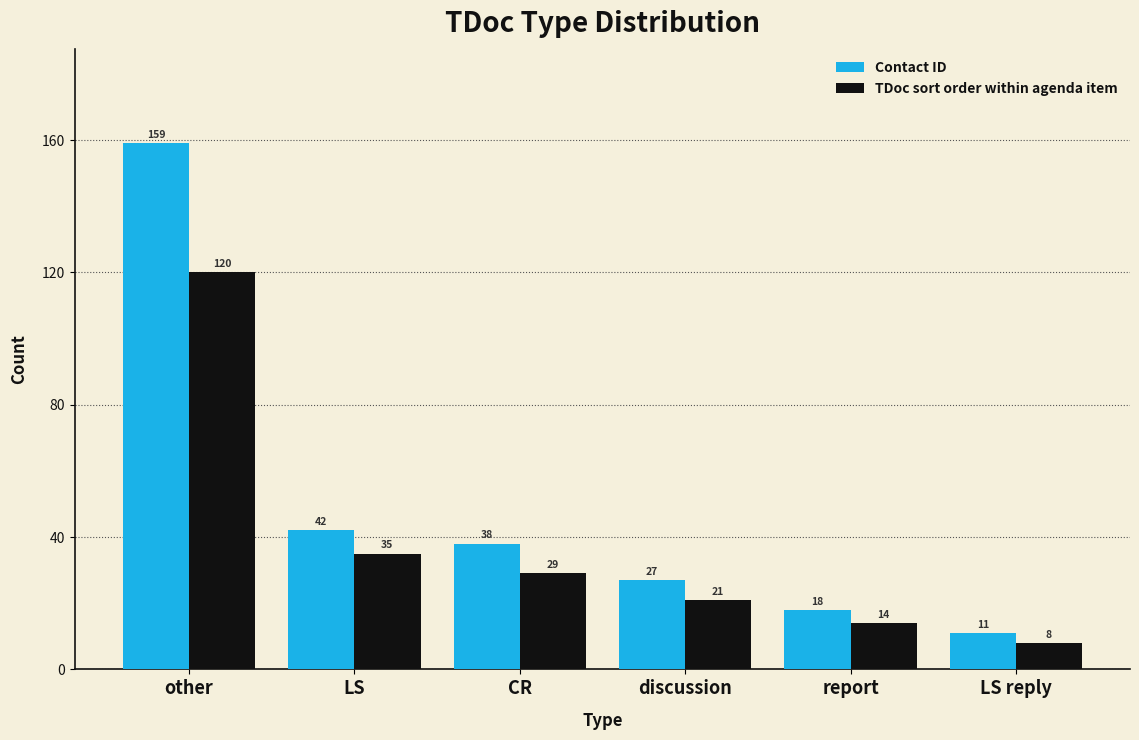

What is the greatest value displayed?

159